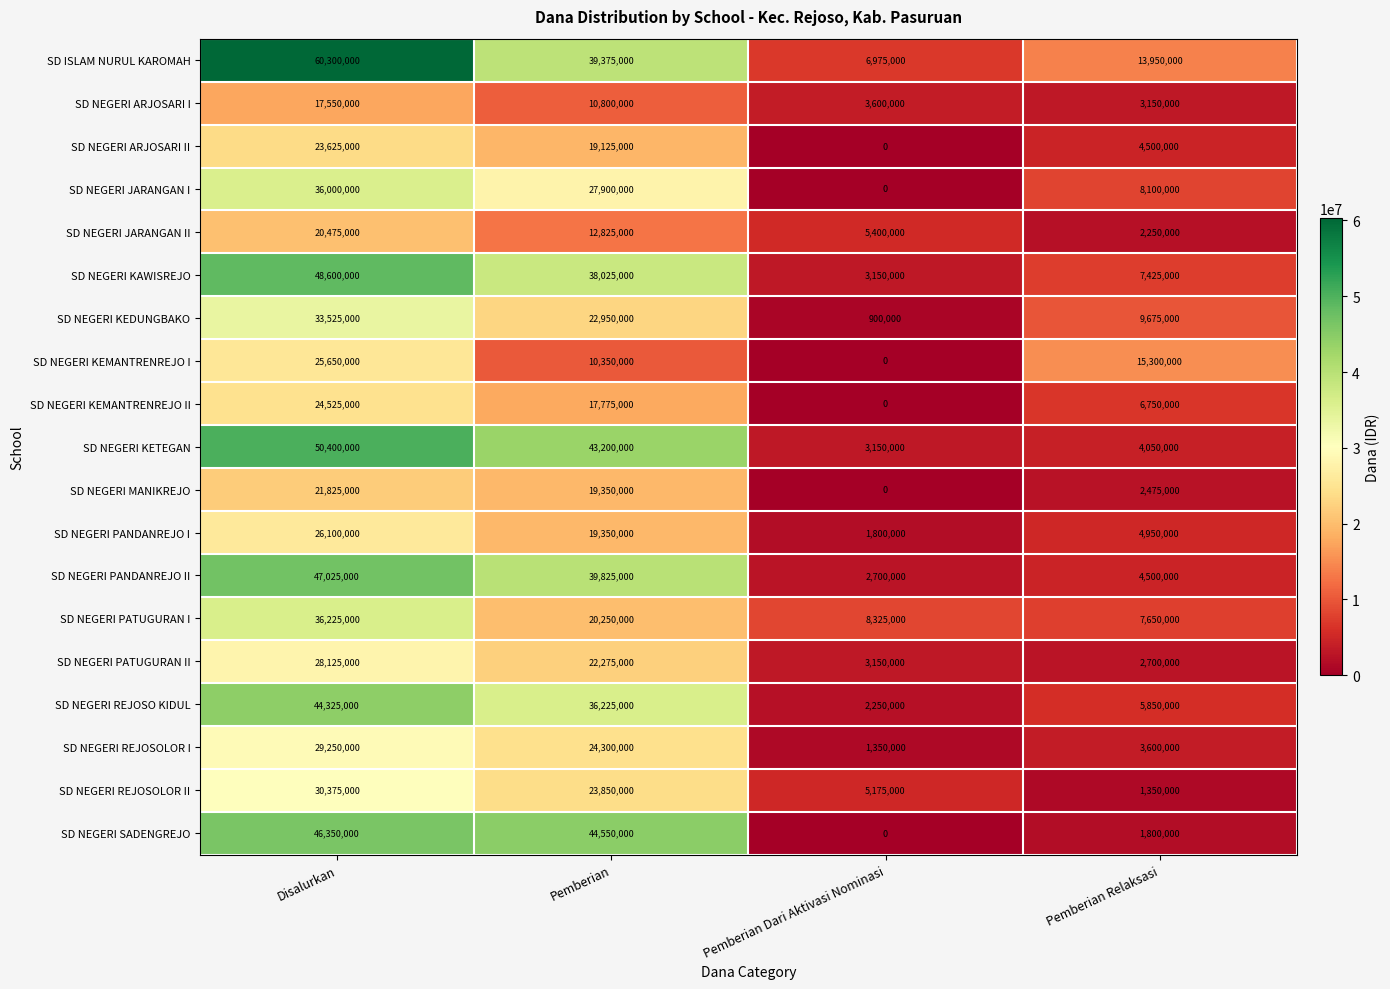

The value of SD NEGERI PANDANREJO II at Pemberian Dari Aktivasi Nominasi is 2700000. True or false?

True